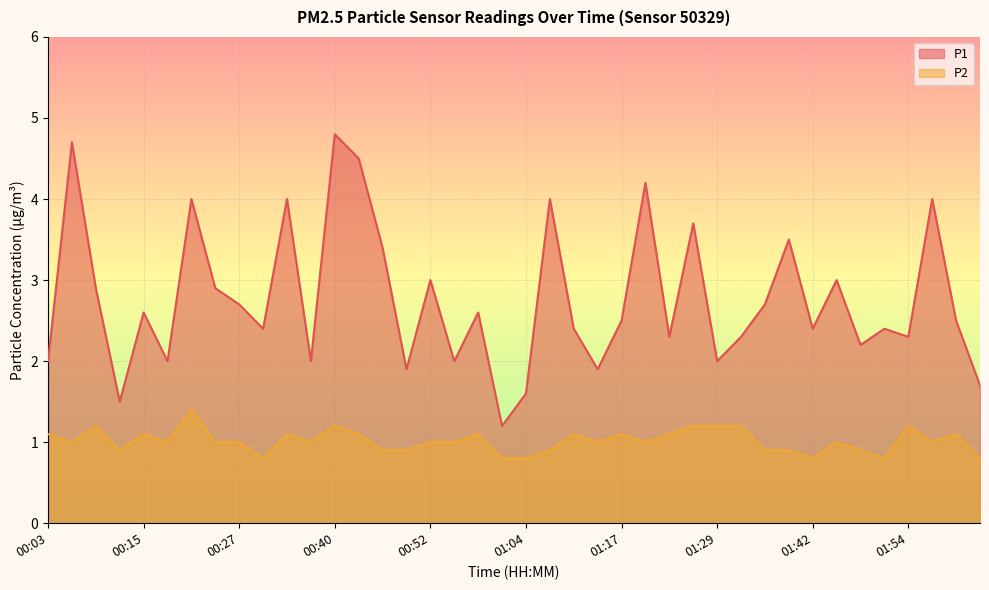

True or false: P2 and P1 intersect in this chart.

False